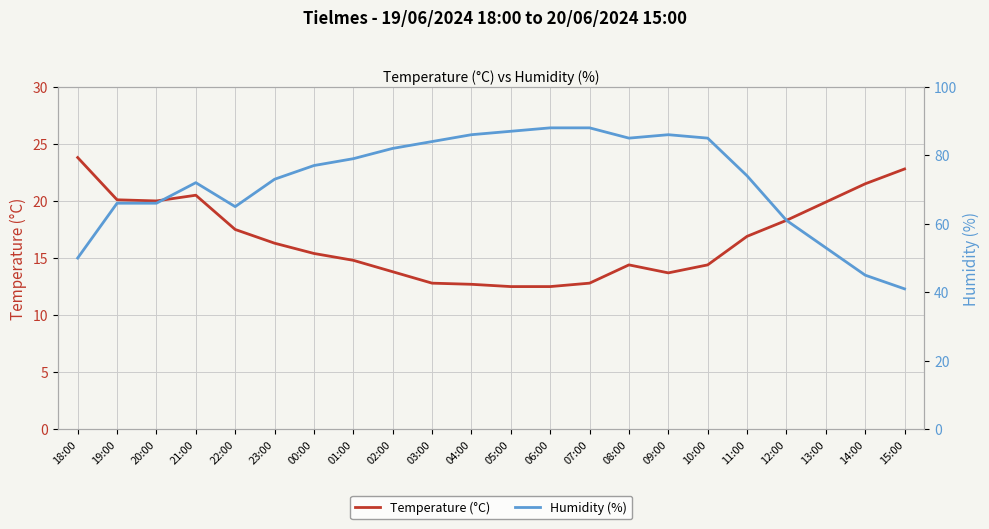

What is the total value across all series at 21:00?

92.5